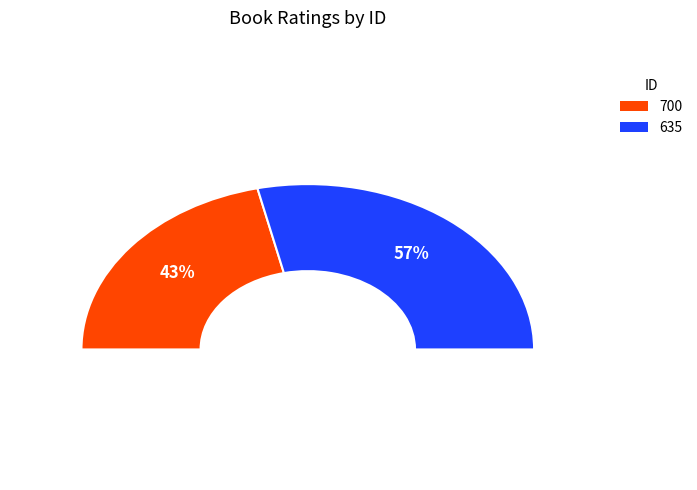

Which category has the biggest portion of the pie?

635